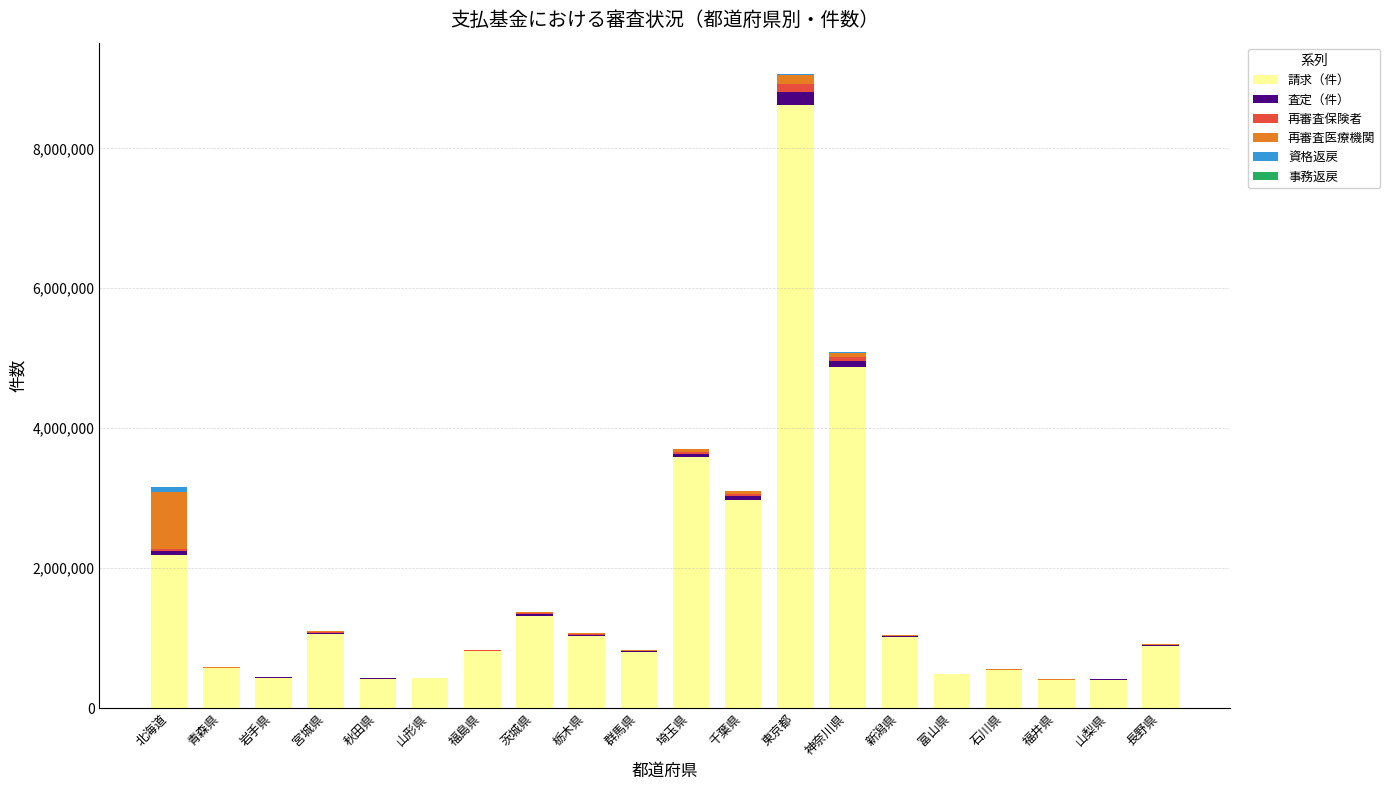

What is the difference between the 請求（件） values at 長野県 and 秋田県?

467014